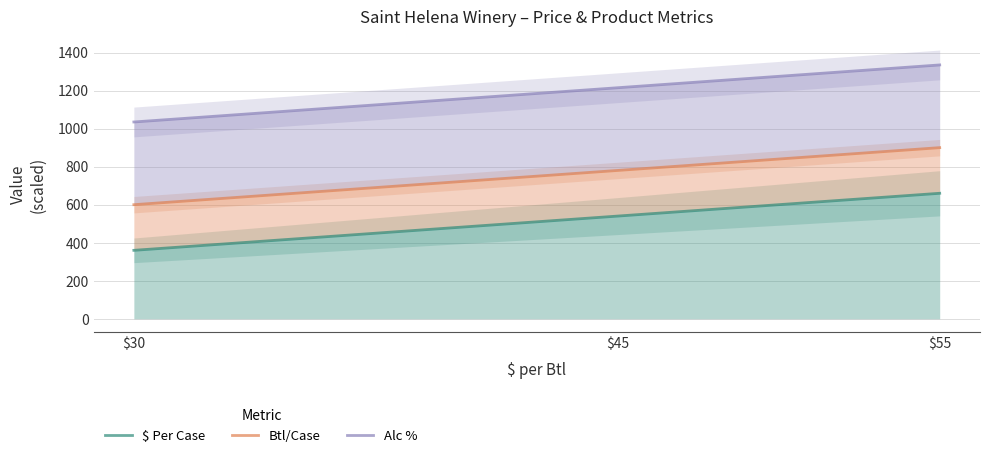

Which category has the lowest value in the Alc % series?

$30